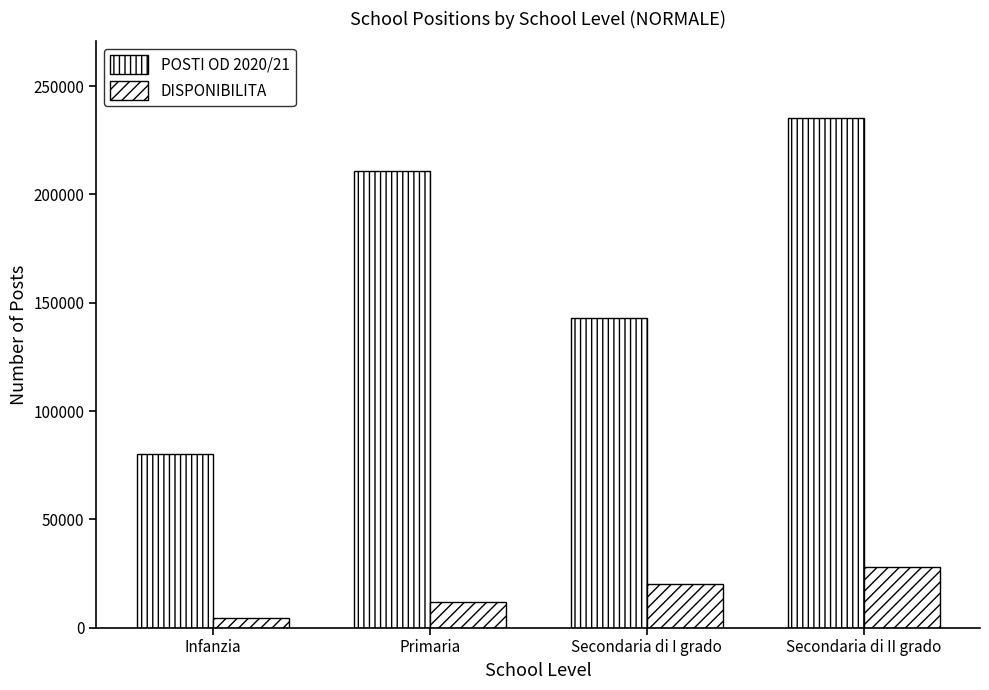

How many bars are there in total?

8